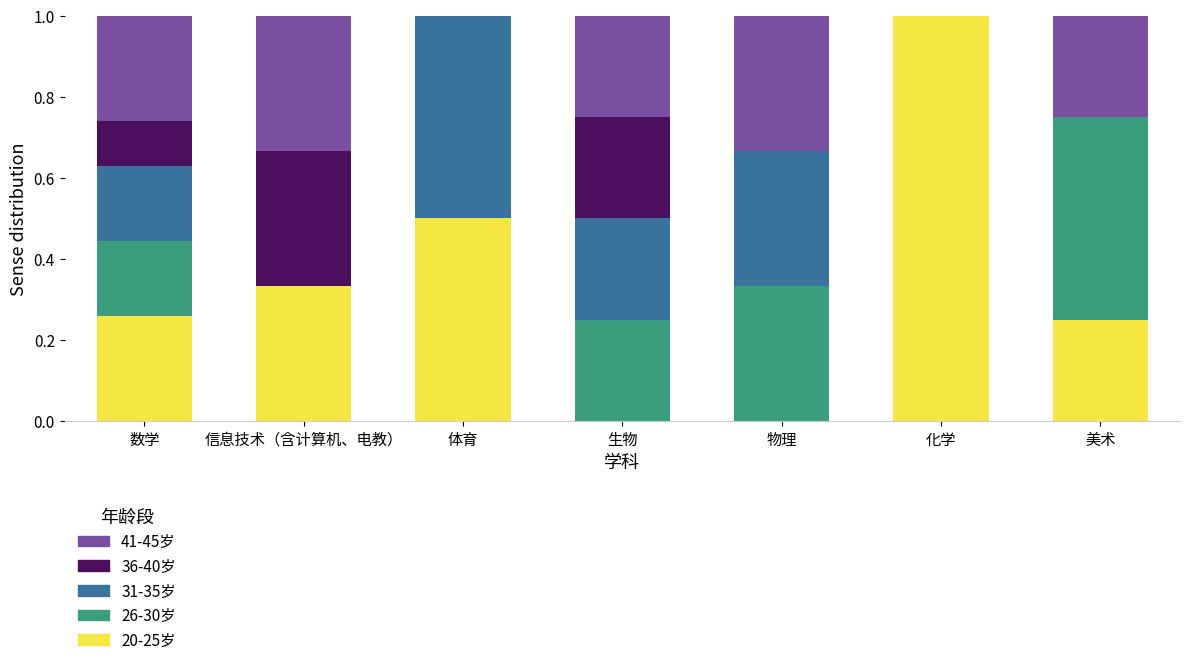

What is the total value across all series at 数学?

1.0